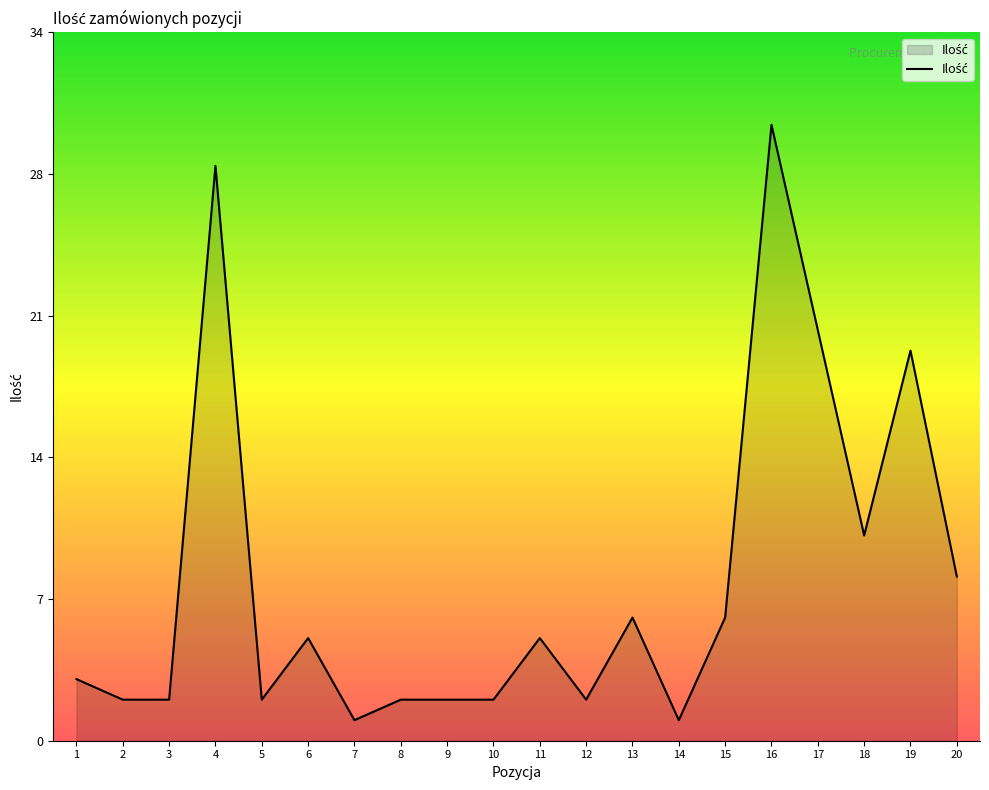

What is the sum of all values?

156